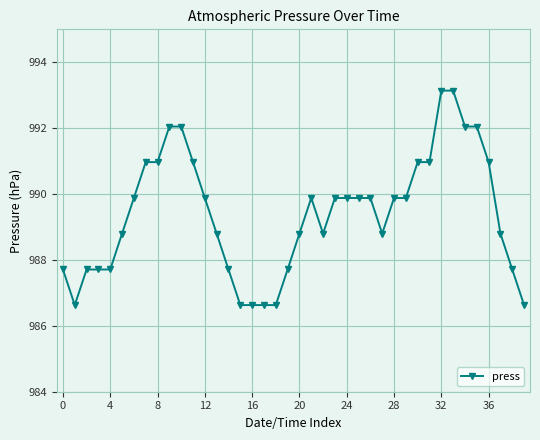

What is the minimum value shown in the chart?

986.6